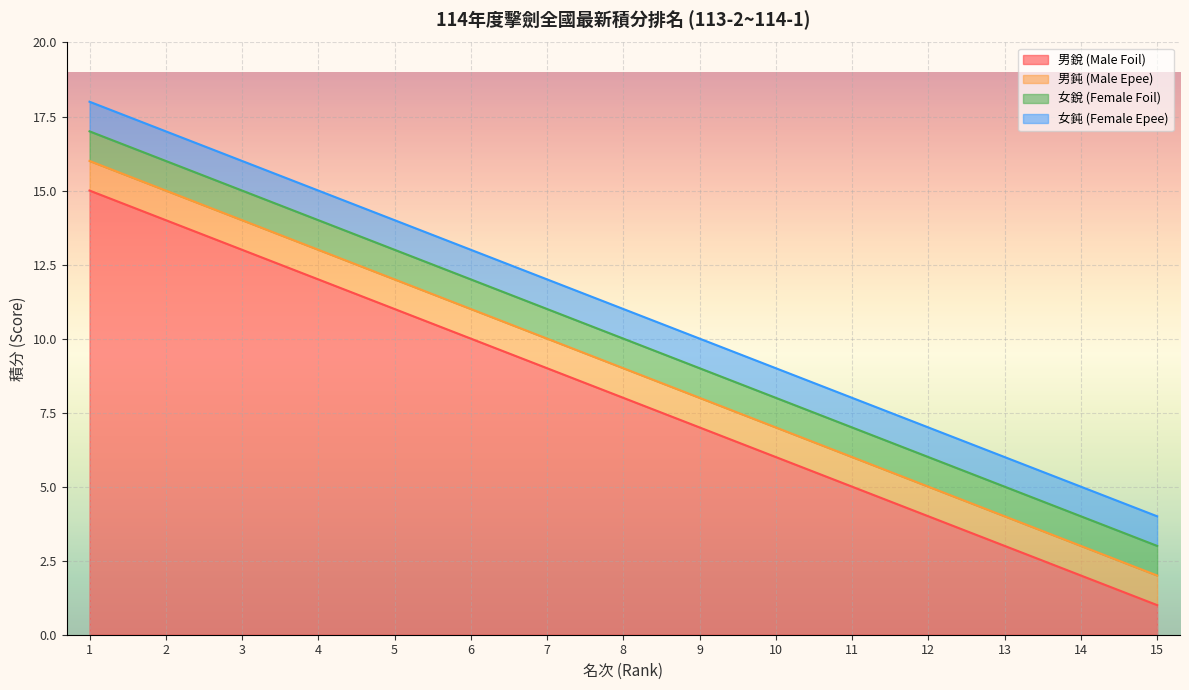

Rank the series by their maximum value, from highest to lowest.

女鈍 (Female Epee), 女銳 (Female Foil), 男鈍 (Male Epee), 男銳 (Male Foil)